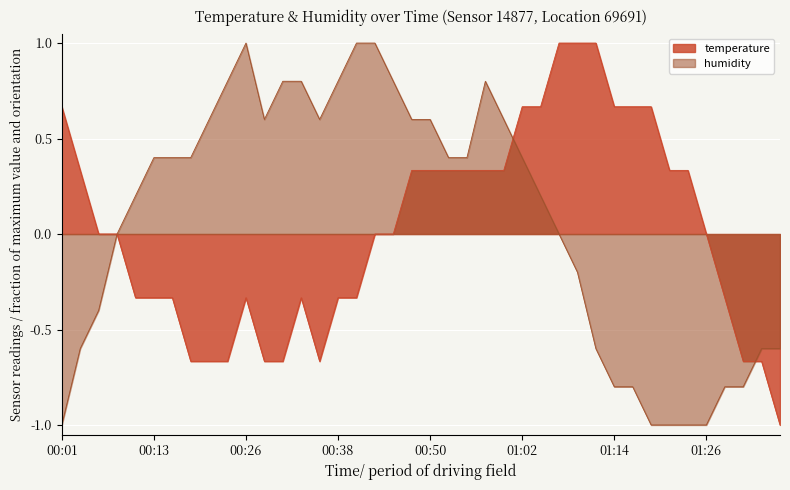

What position from the right is 01:14?

10